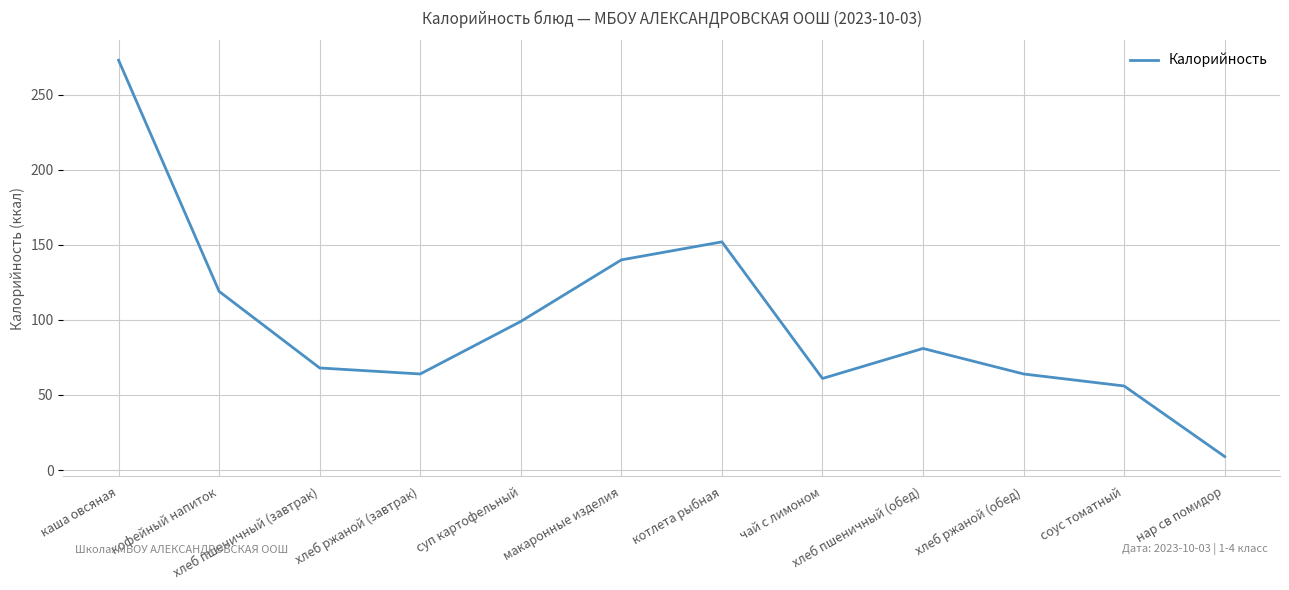

At which category does the data reach its first local peak?

котлета рыбная